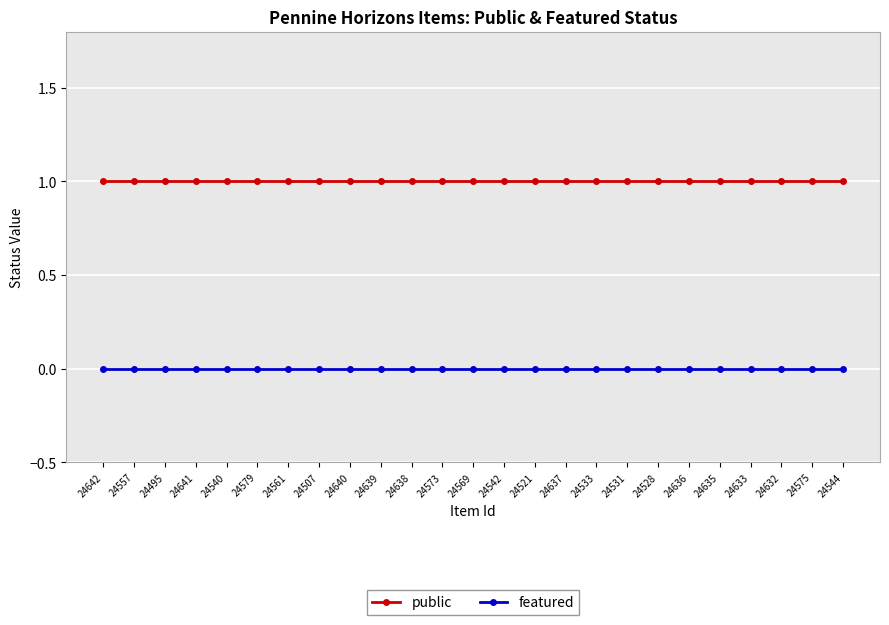

List the series in order of their overall mean, lowest first.

featured, public